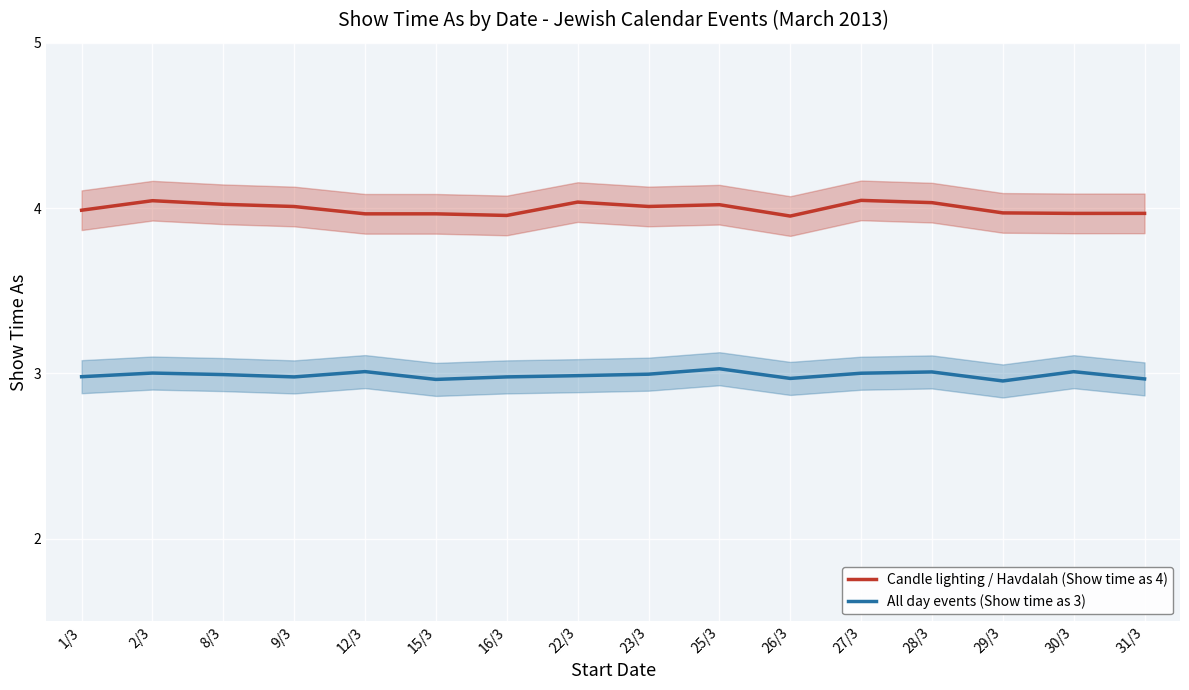

At how many categories does at least one series exceed 3?

16